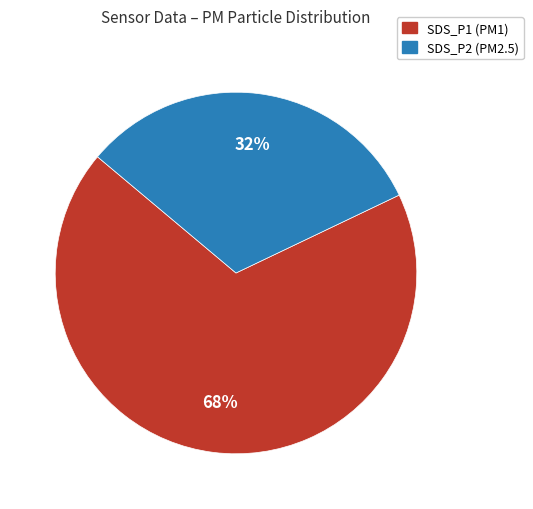

Which category accounts for the majority?

SDS_P1